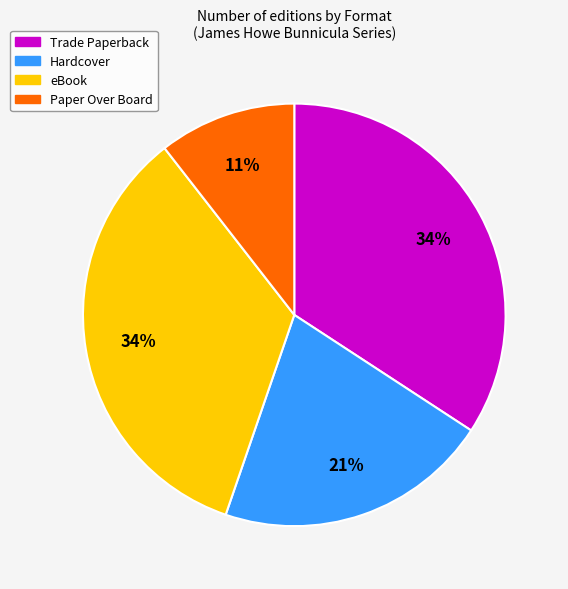

Does any single category account for the majority?

No